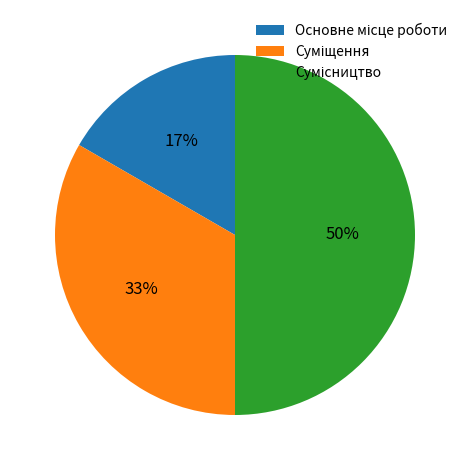

To the nearest percent, what is the difference between the largest and smallest slice percentages?

33%